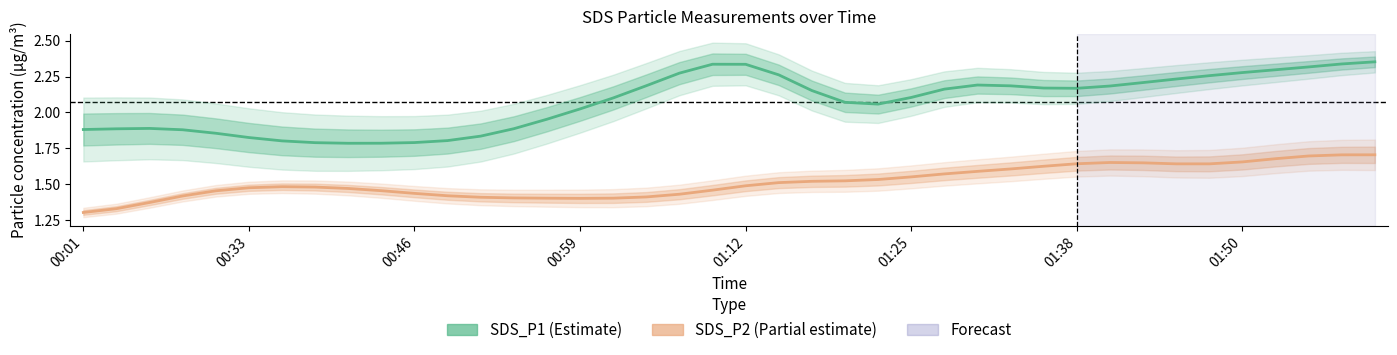

How many SDS_P2 values are between 1 and 2?

40